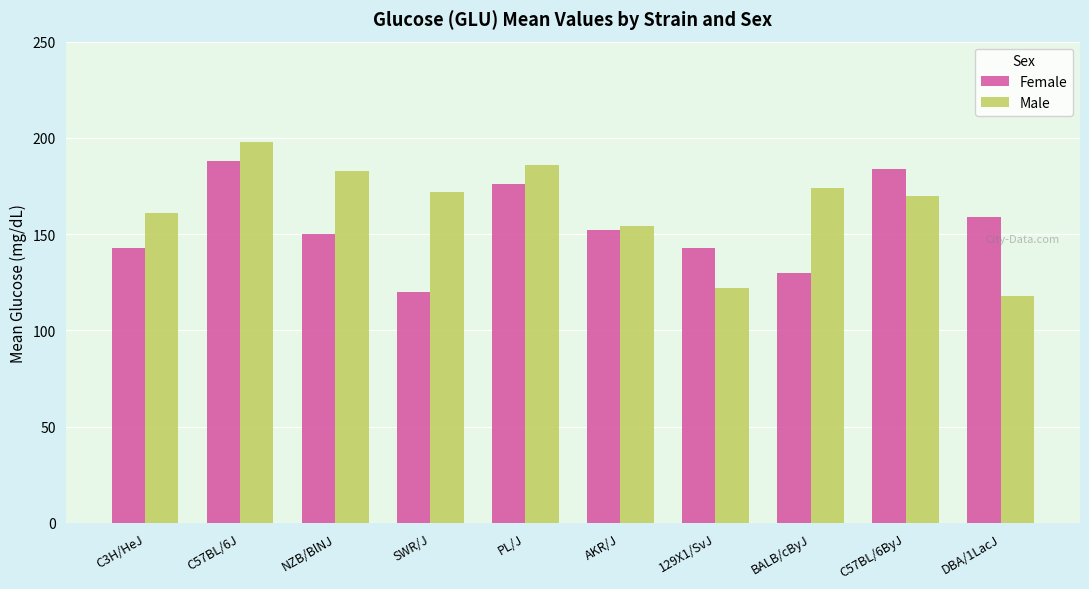

Which category has the lowest value in the Male series?

DBA/1LacJ